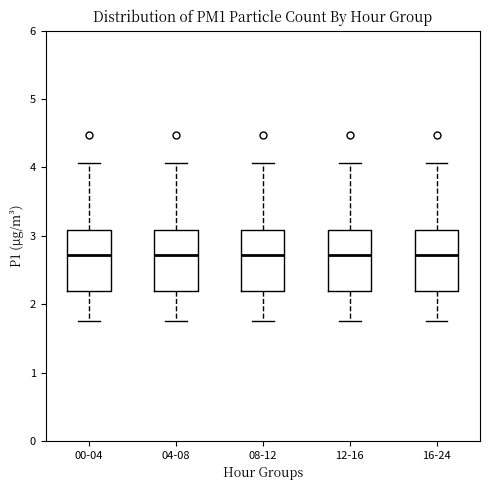

Reading left to right, transcribe this box plot: for each box, give where its median line is, the range the box spans, and where its two whiskers end, as read against the y-axis. The values are not printed on the chart, so give them approximately, as read against the axis.

00-04: median 2.7, box 2.2 to 3.1, whiskers 1.8 to 4.1
04-08: median 2.7, box 2.2 to 3.1, whiskers 1.8 to 4.1
08-12: median 2.7, box 2.2 to 3.1, whiskers 1.8 to 4.1
12-16: median 2.7, box 2.2 to 3.1, whiskers 1.8 to 4.1
16-24: median 2.7, box 2.2 to 3.1, whiskers 1.8 to 4.1